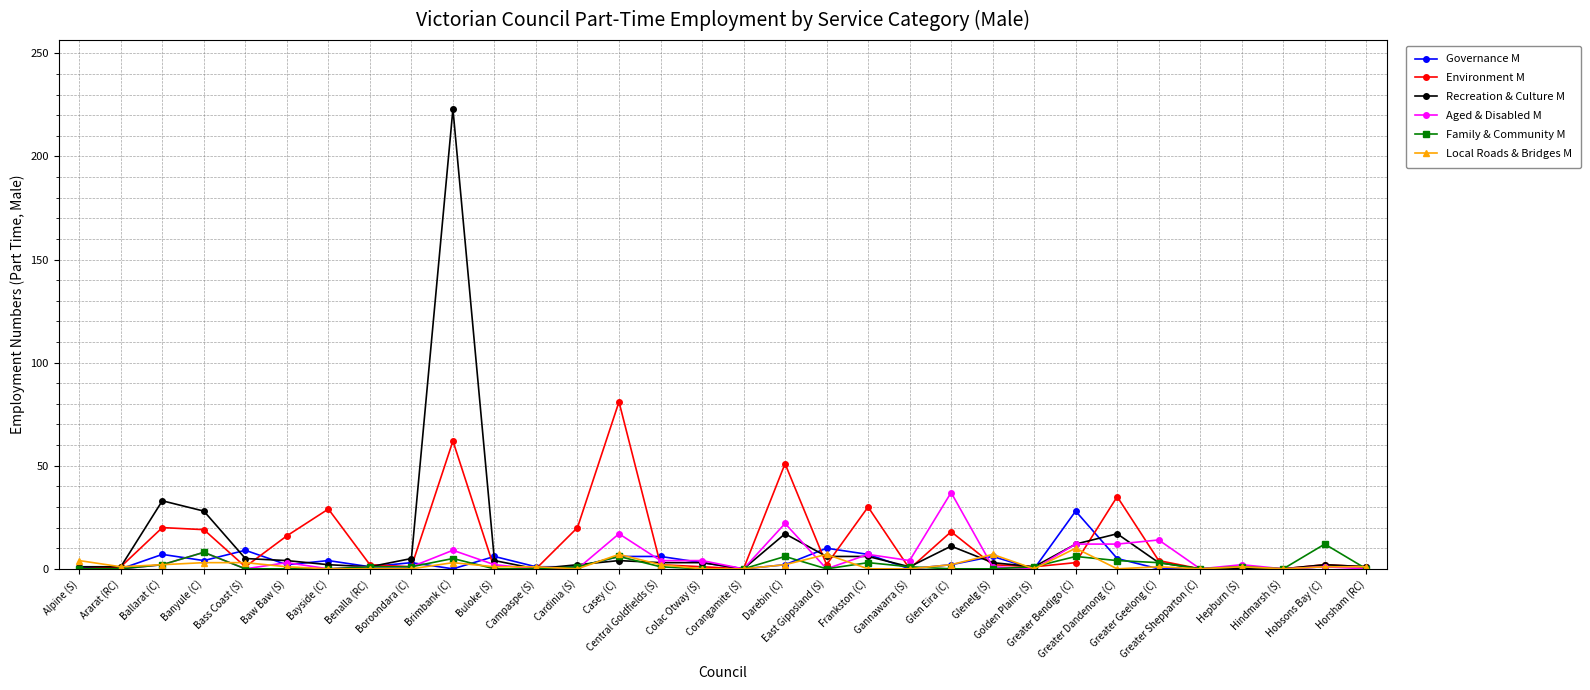

Count the number of categories in the chart.

32